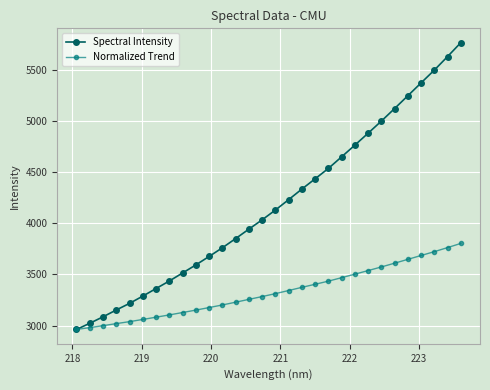

What is the lowest value of the Spectral Intensity series?

2961.6